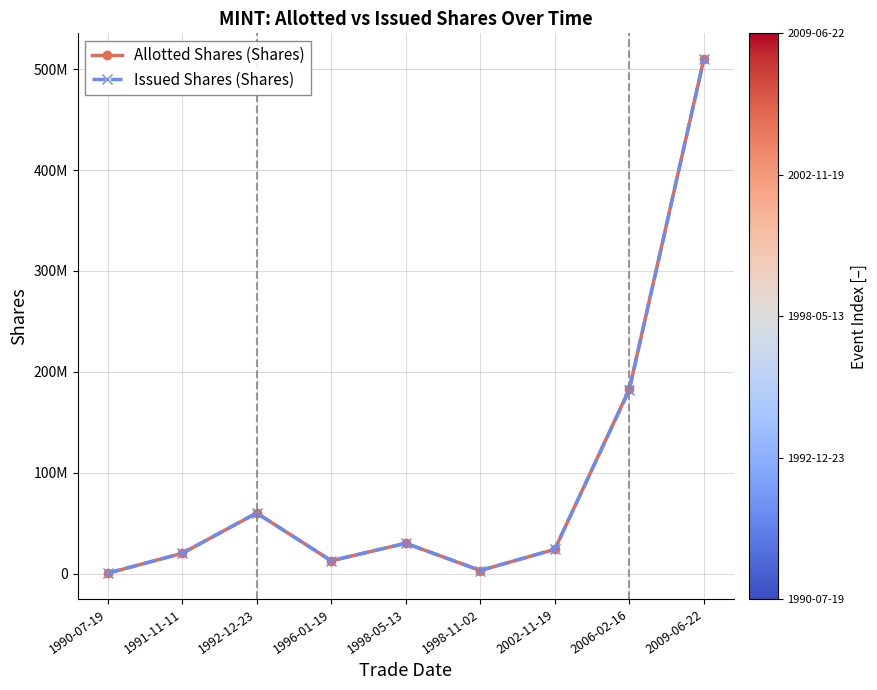

The Allotted Shares (Shares) series shows 6903138 at 1996-01-19. True or false?

False